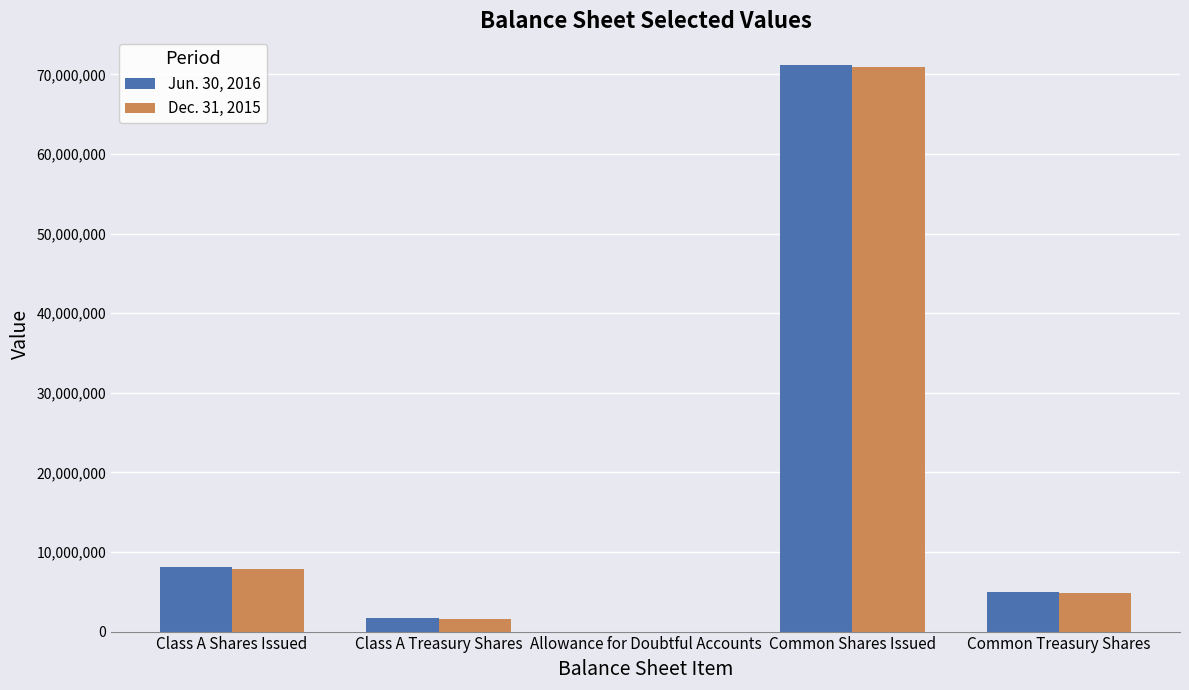

Does the chart contain stacked bars?

No